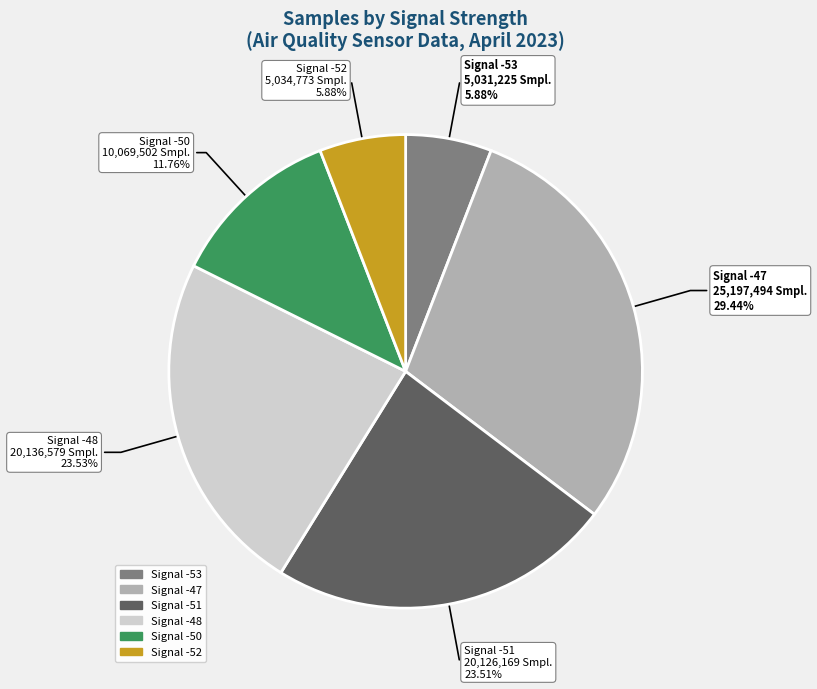

Does any single category account for the majority?

No